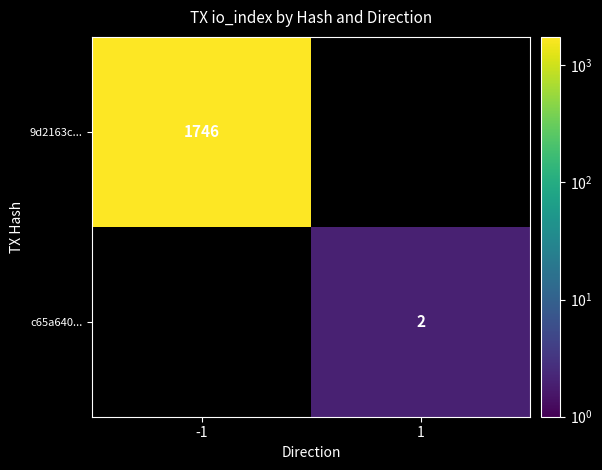

The value of c65a640... at 1 is 2. True or false?

True